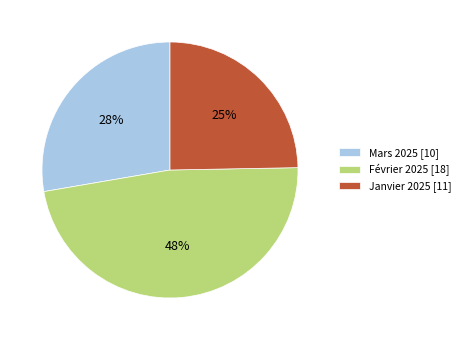

To the nearest percent, what is the difference between the largest and smallest slice percentages?

23%